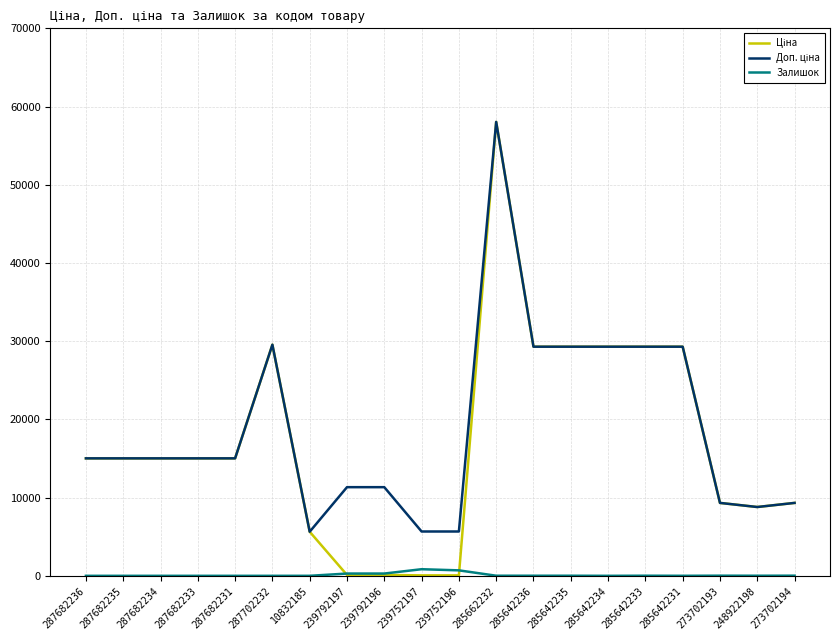

What position from the right is 285642233?

5